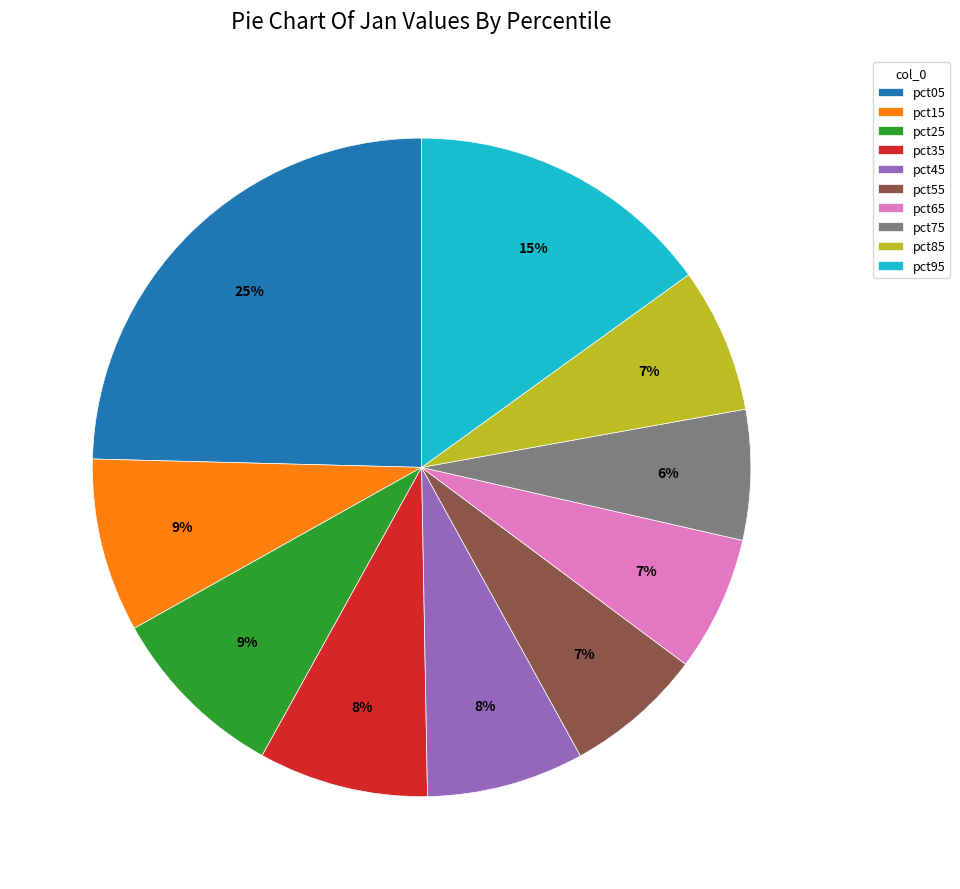

To the nearest percent, what is the average slice percentage?

10%